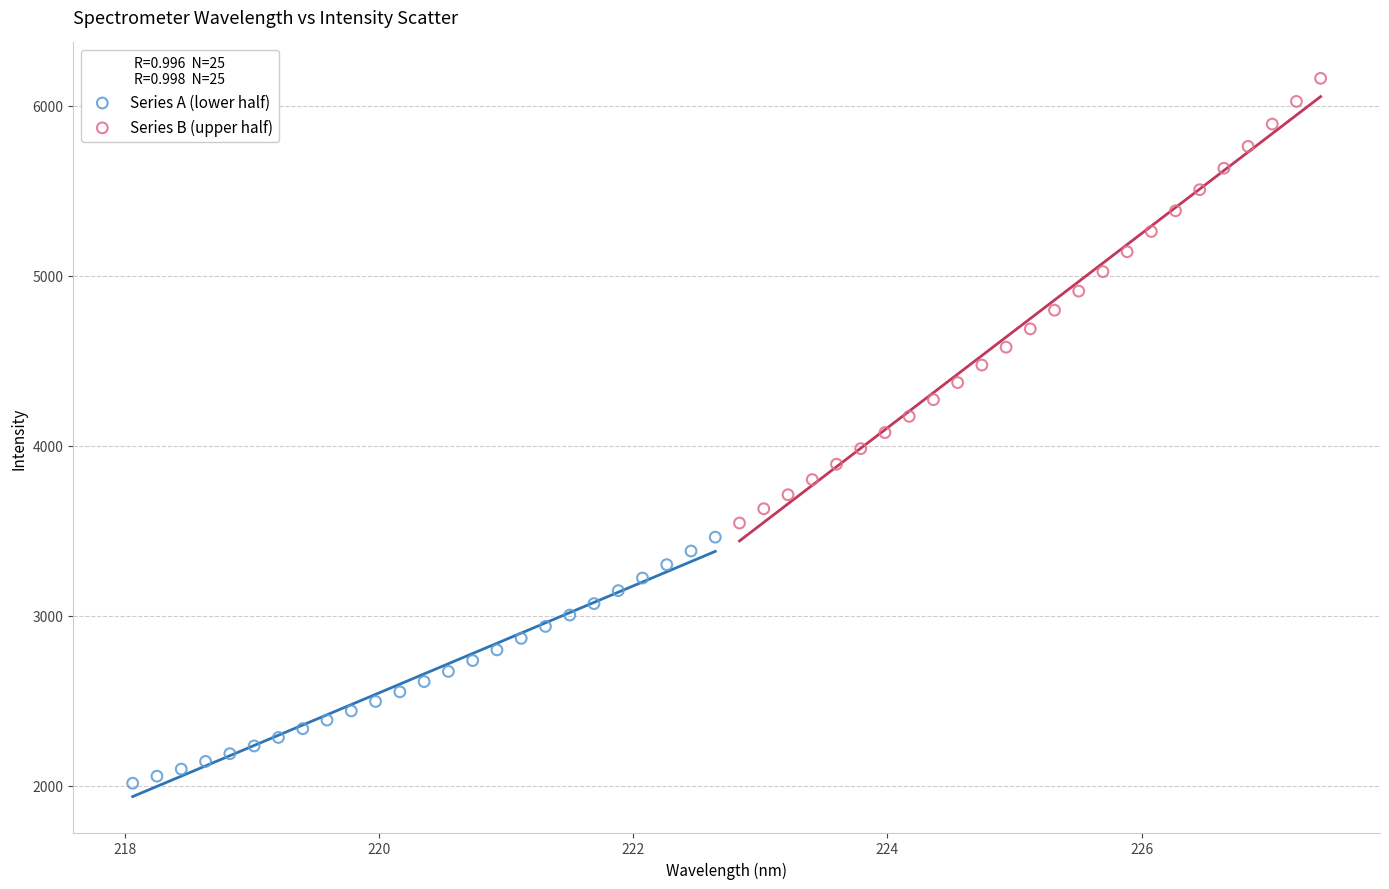

Which series has the widest spread of Y values?

Series B (upper half)